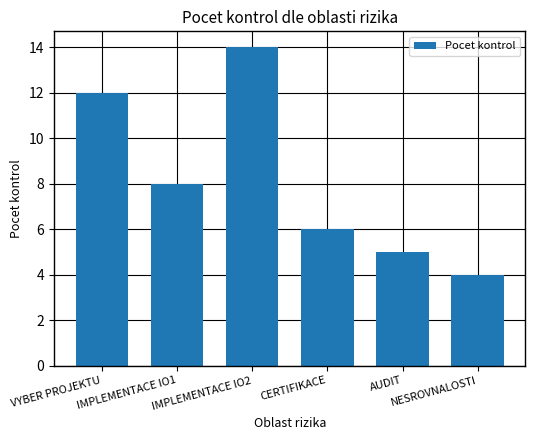

Reading left to right, transcribe all the data shown in this chart.

VYBER PROJEKTU=12	IMPLEMENTACE IO1=8	IMPLEMENTACE IO2=14	CERTIFIKACE=6	AUDIT=5	NESROVNALOSTI=4